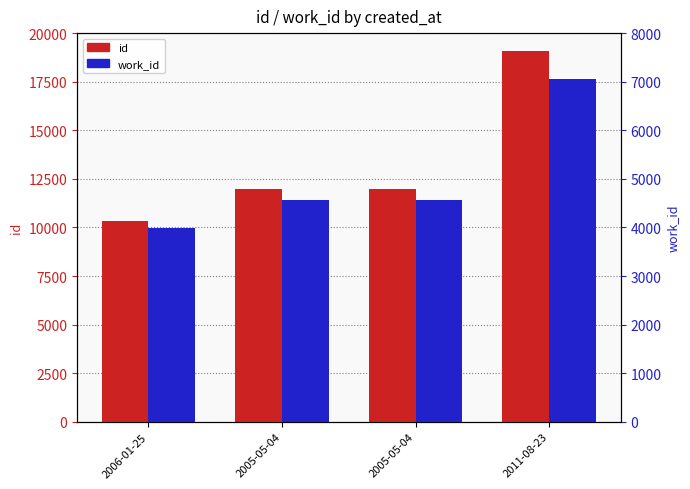

Which series changed the most between 2006-01-25 and 2005-05-04?

id